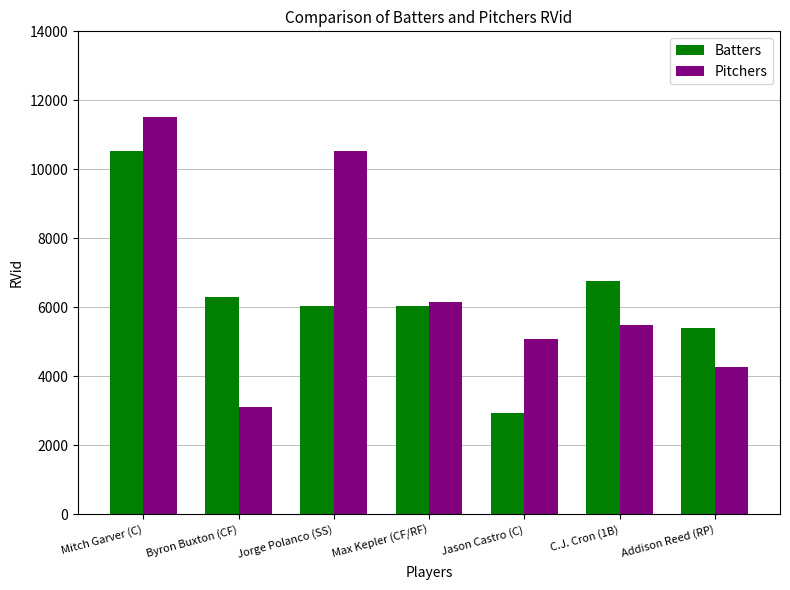

What is the maximum value shown in the chart?

11512